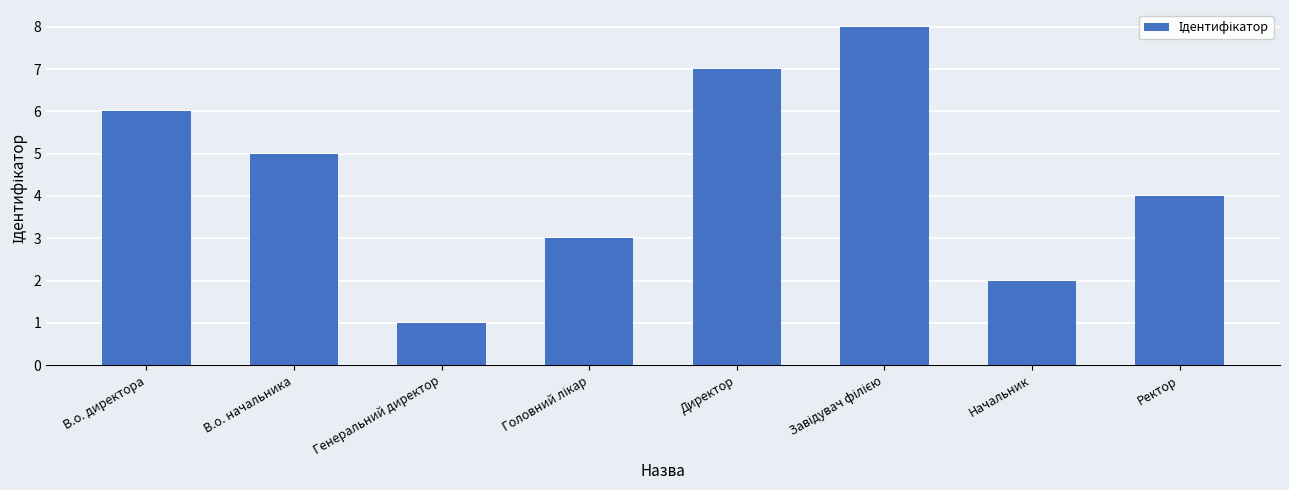

Reading right to left, what are all the values shown in this chart?

4	2	8	7	3	1	5	6